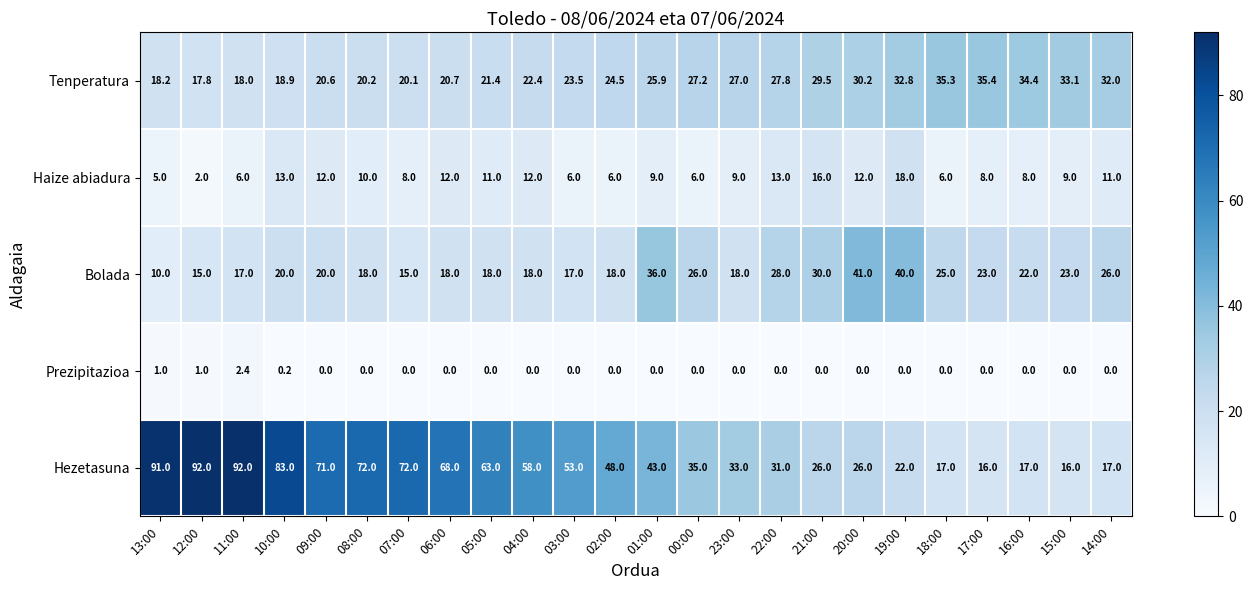

Between 01:00 and 21:00, which series saw the biggest shift?

Hezetasuna